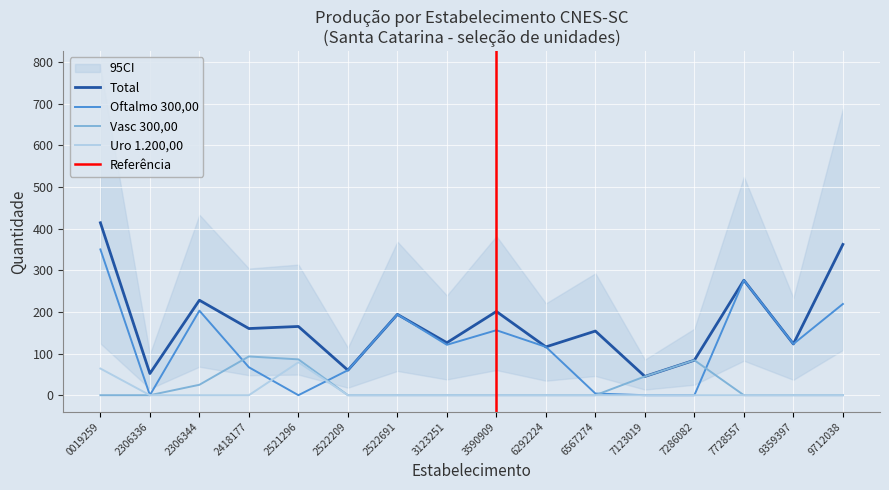

True or false: Uro 1.200,00 and Total intersect in this chart.

False